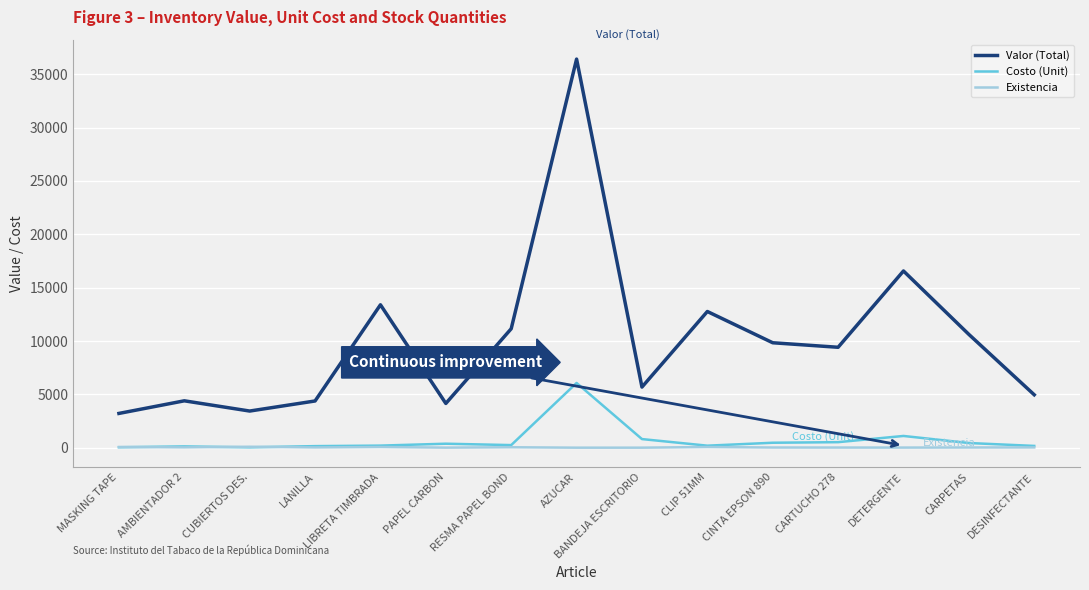

Which series changed the most between MASKING TAPE and RESMA PAPEL BOND?

Valor (Total)